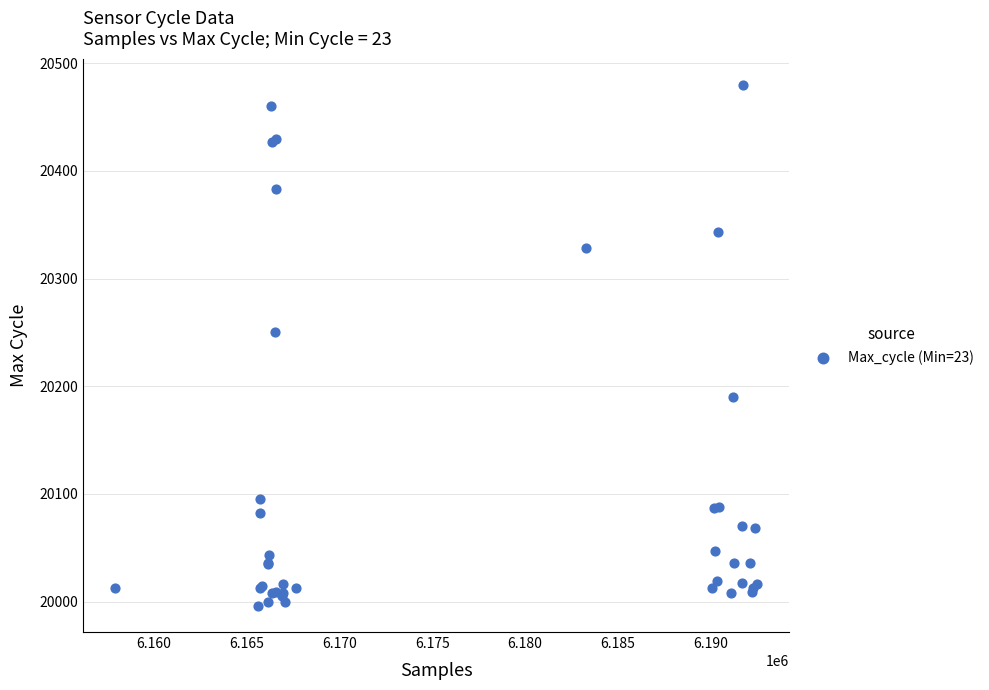

What Y value in the scatter plot is closest to 20238?

20250